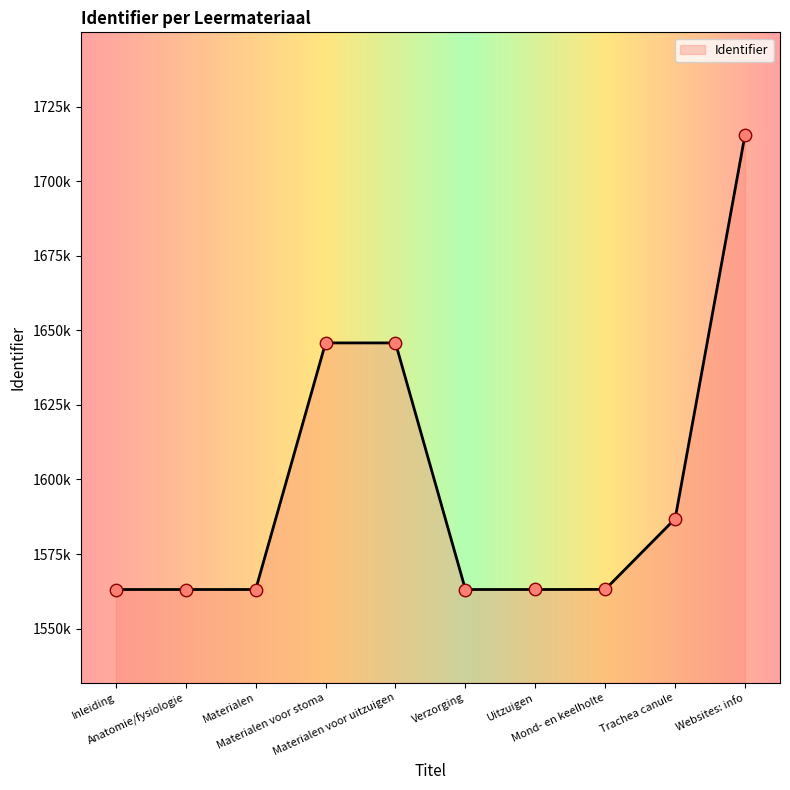

Does the chart have visible grid lines?

No